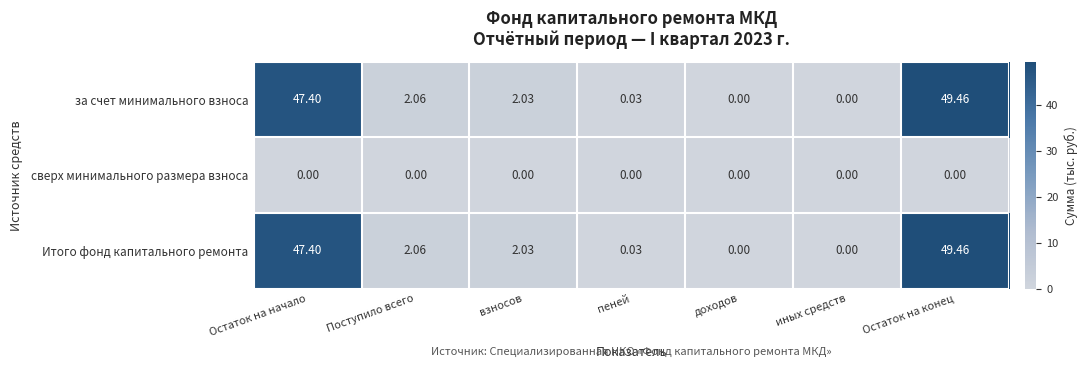

Where does the Итого фонд капитального ремонта series first go above 2?

Остаток на начало